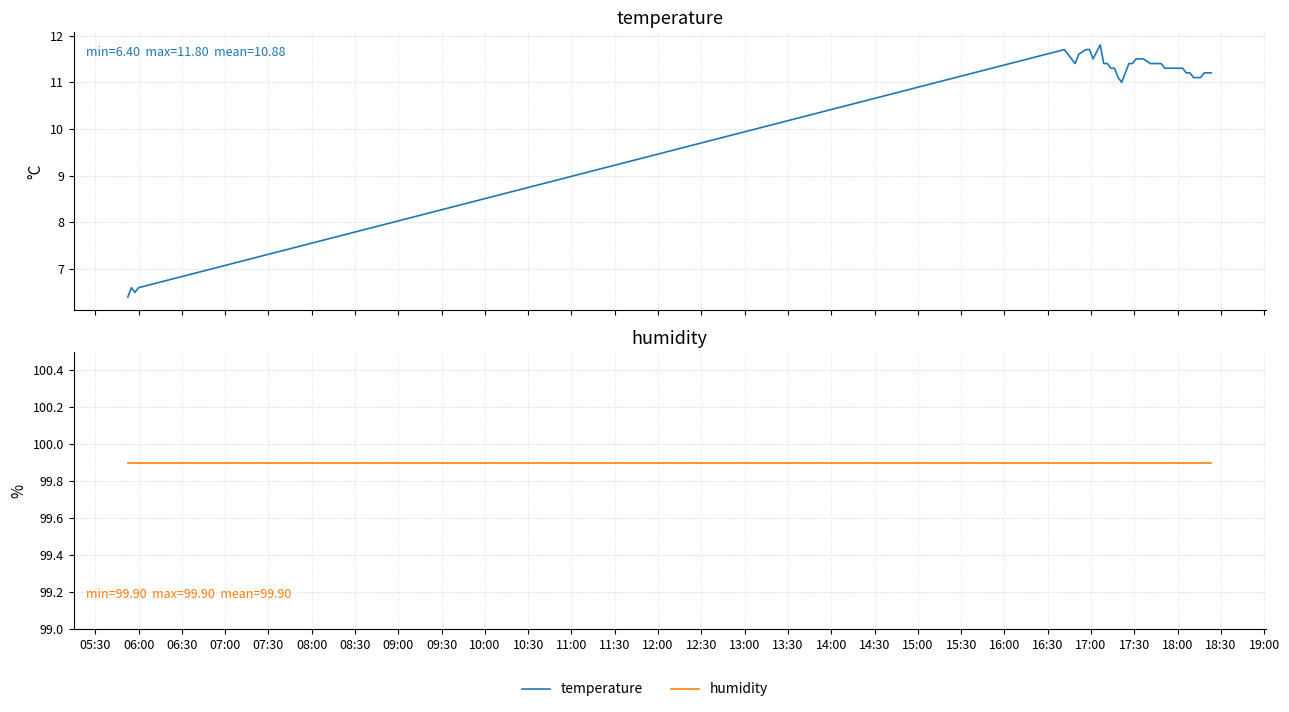

Which series has the largest total across all categories?

humidity